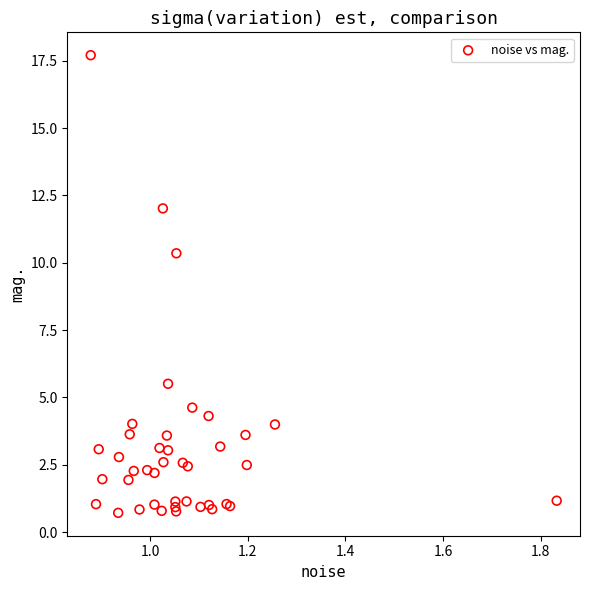

What Y value in the scatter plot is closest to 9?

10.4